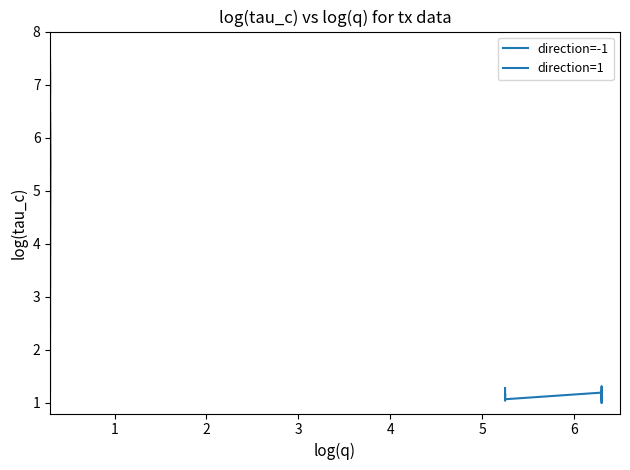

At which category is the sum across all series the highest?

5